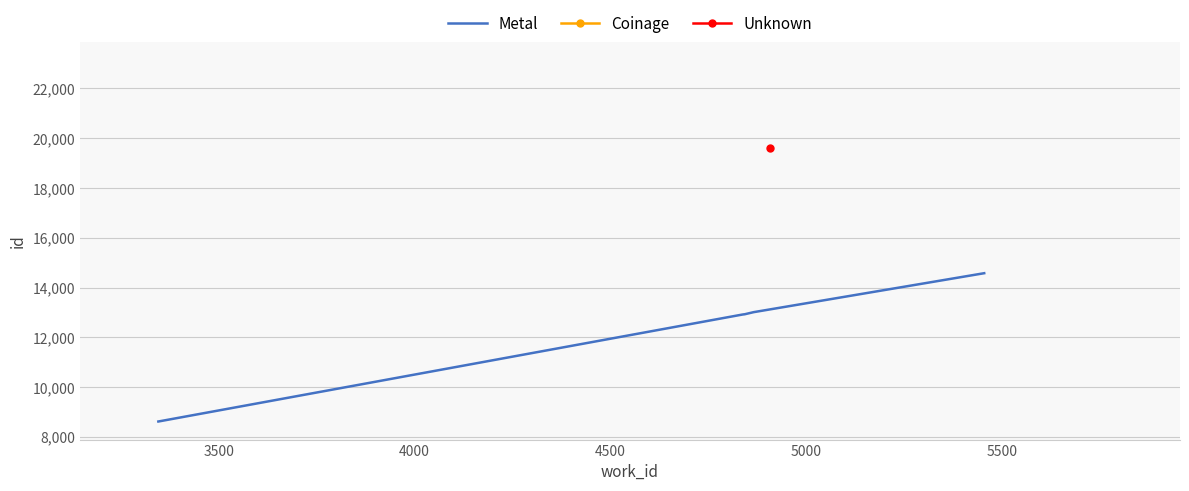

What is the minimum value for Metal?

8619